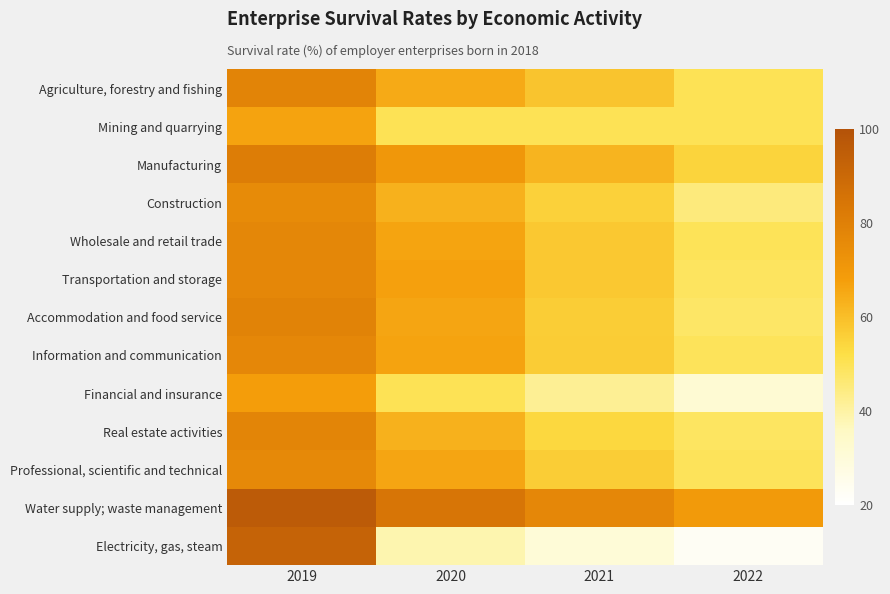

Reading right to left, what are all the values shown in this chart?

Agriculture, forestry and fishing: 2022=50.0	2021=58.5	2020=64.7	2019=78.3
Mining and quarrying: 2022=50.0	2021=50.0	2020=50.0	2019=66.7
Manufacturing: 2022=54.9	2021=62.5	2020=70.9	2019=81.5
Construction: 2022=45.2	2021=55.5	2020=63.2	2019=75.4
Wholesale and retail trade: 2022=49.7	2021=57.7	2020=66.5	2019=77.4
Transportation and storage: 2022=48.8	2021=57.7	2020=67.2	2019=76.9
Accommodation and food service: 2022=48.0	2021=56.3	2020=66.1	2019=78.8
Information and communication: 2022=49.6	2021=56.8	2020=66.8	2019=77.0
Financial and insurance: 2022=31.6	2021=42.1	2020=50.0	2019=68.4
Real estate activities: 2022=48.7	2021=54.0	2020=63.3	2019=77.9
Professional, scientific and technical: 2022=49.5	2021=56.5	2020=66.0	2019=76.3
Water supply; waste management: 2022=69.2	2021=76.9	2020=84.6	2019=96.2
Electricity, gas, steam: 2022=23.1	2021=30.8	2020=38.5	2019=92.3